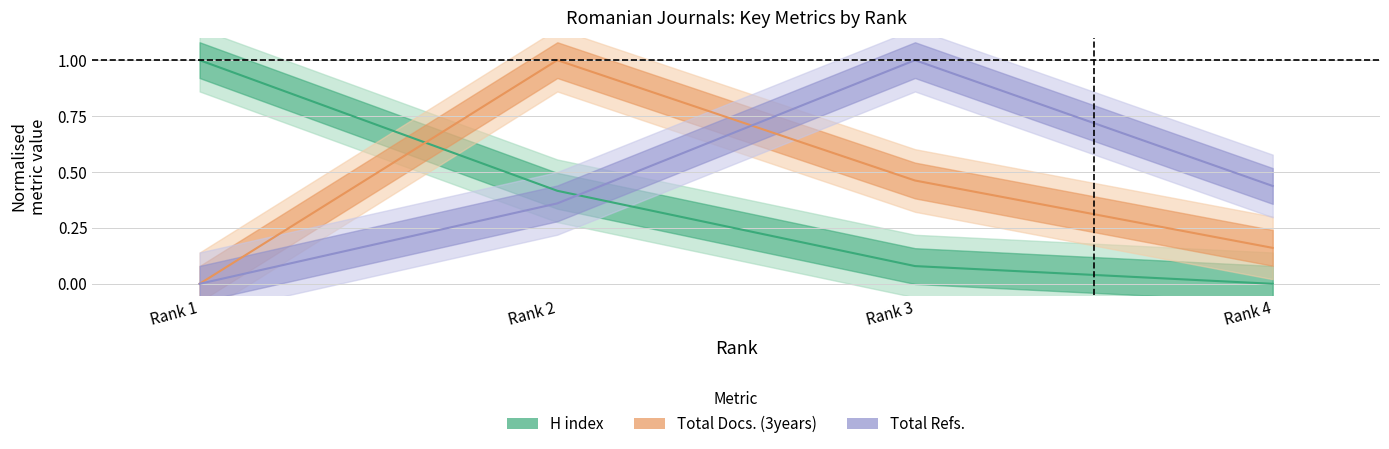

Reading left to right, transcribe all the data shown in this chart.

H index (line): Rank 1=1.0	Rank 2=0.4	Rank 3=0.1	Rank 4=0.0
Total Docs. (3years) line: Rank 1=0.0	Rank 2=1.0	Rank 3=0.5	Rank 4=0.2
Total Refs. (line): Rank 1=0.0	Rank 2=0.4	Rank 3=1.0	Rank 4=0.4